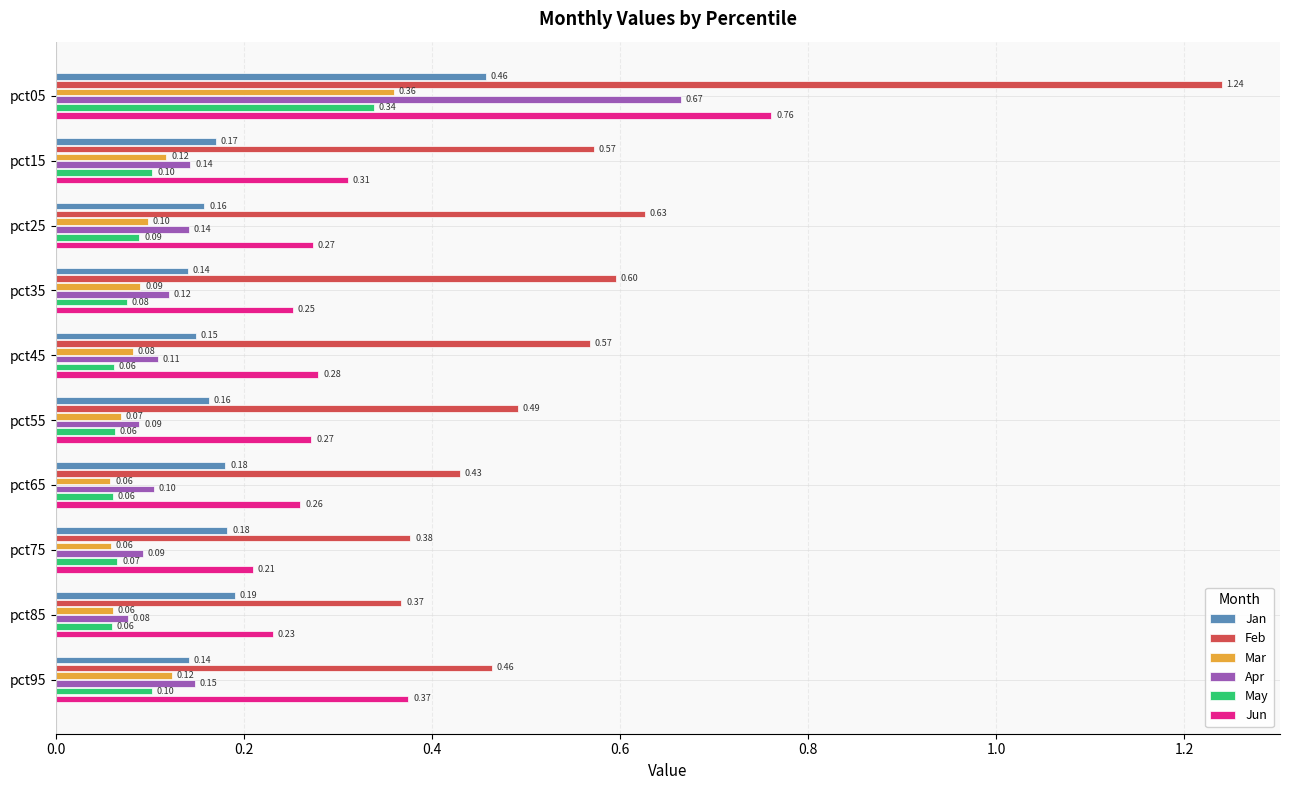

At pct15, list the series in order from smallest to largest.

May, Mar, Apr, Jan, Jun, Feb